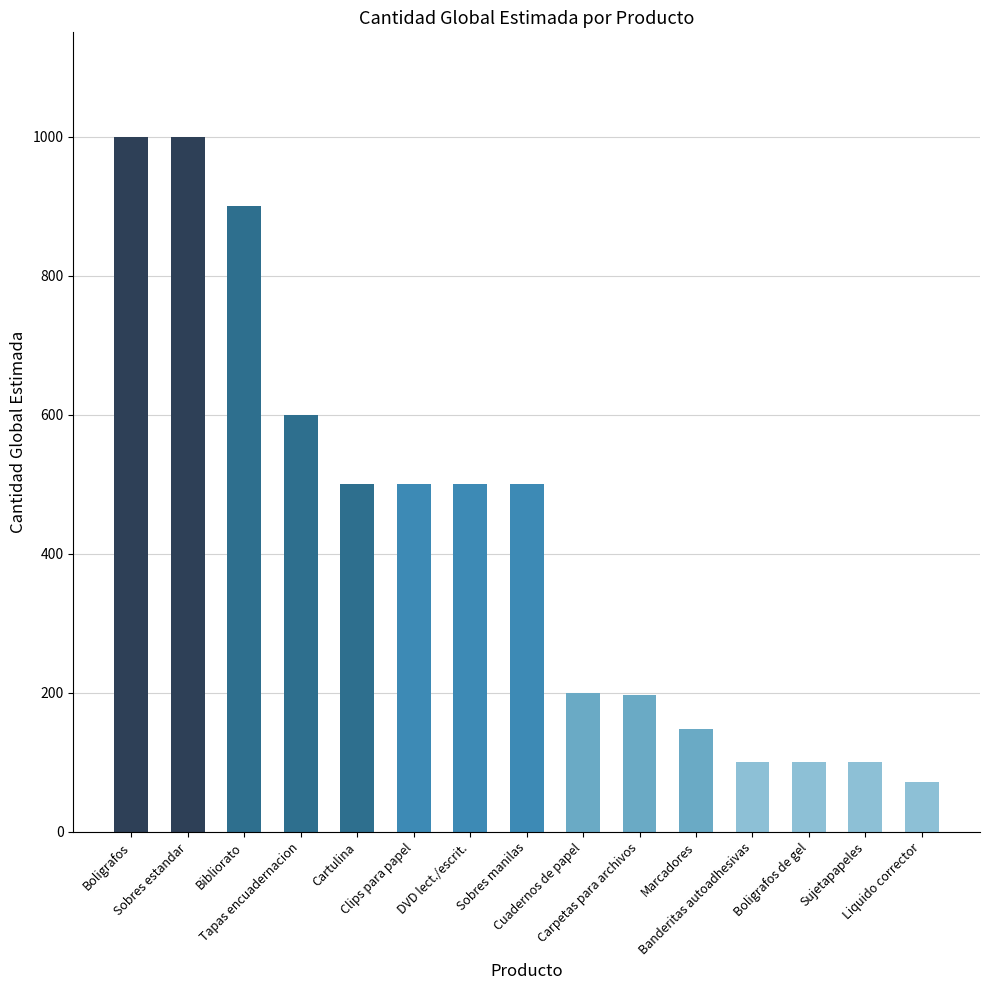

Are the bars horizontal?

No